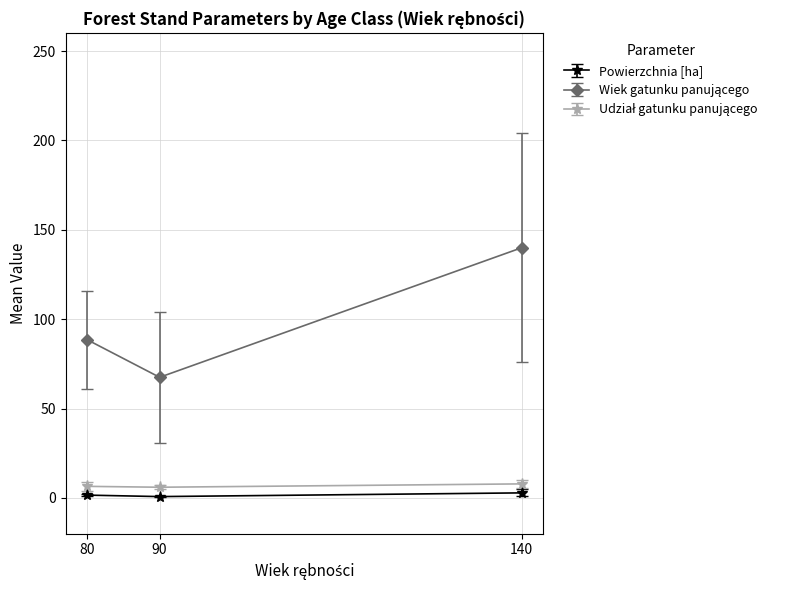

Does the chart have visible grid lines?

Yes